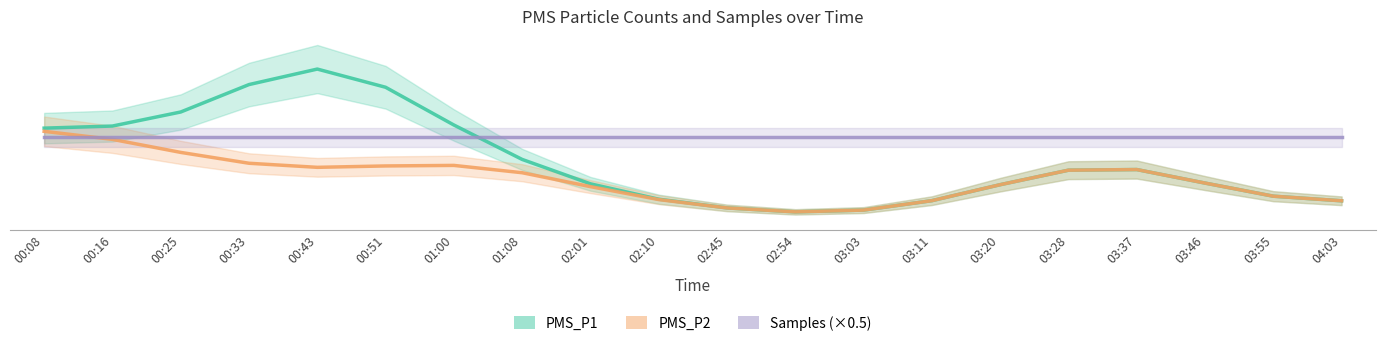

What is the total value across all series at 03:11?

1.6